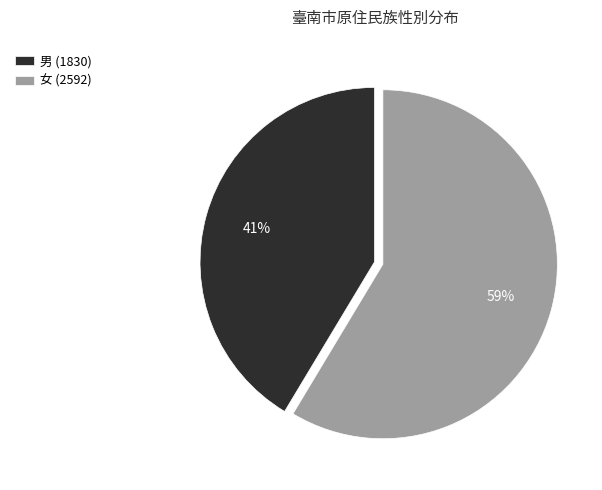

What percentage is the 女 slice, to the nearest percent?

59%